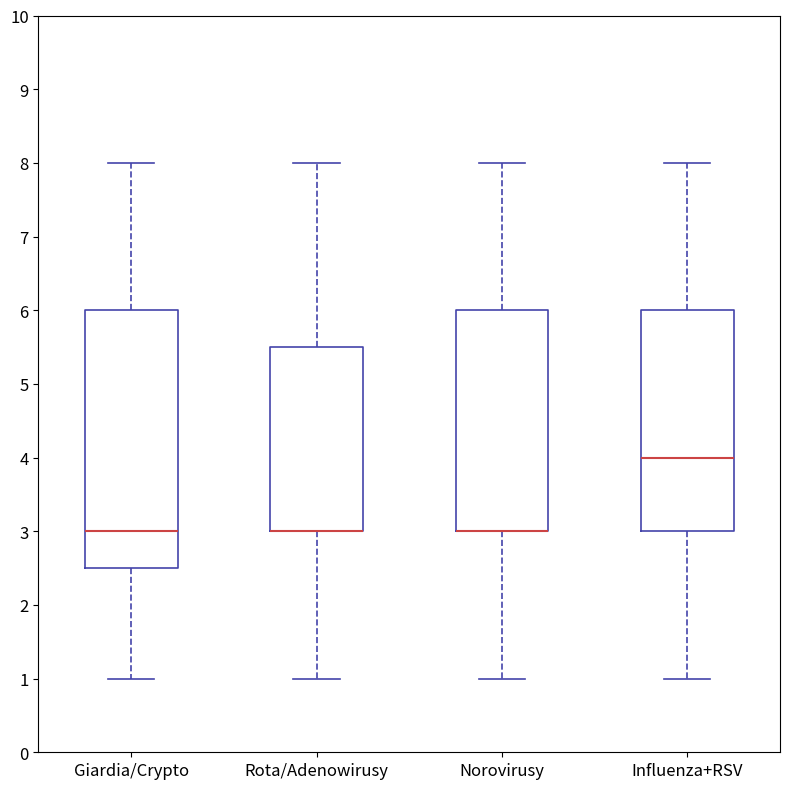

Reading left to right, transcribe this box plot: for each box, give where its median line is, the range the box spans, and where its two whiskers end, as read against the y-axis. The values are not printed on the chart, so give them approximately, as read against the axis.

Giardia/Crypto: median 3.0, box 2.5 to 6.0, whiskers 1.0 to 8.0
Rota/Adenowirusy: median 3.0 (drawn on the box's lower edge), box 3.0 to 5.5, whiskers 1.0 to 8.0
Norovirusy: median 3.0 (drawn on the box's lower edge), box 3.0 to 6.0, whiskers 1.0 to 8.0
Influenza+RSV: median 4.0, box 3.0 to 6.0, whiskers 1.0 to 8.0